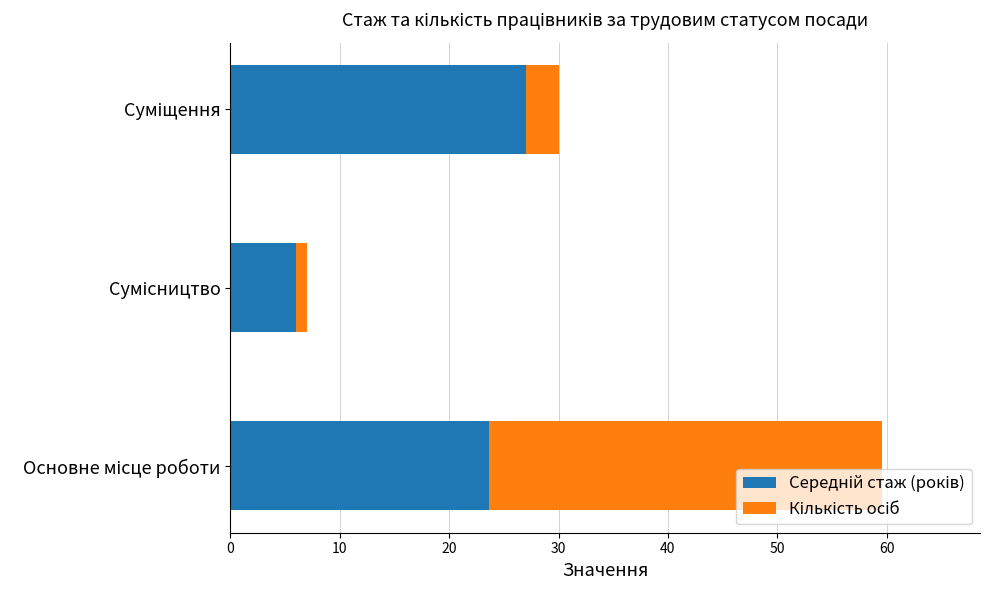

Count the number of categories in the chart.

3